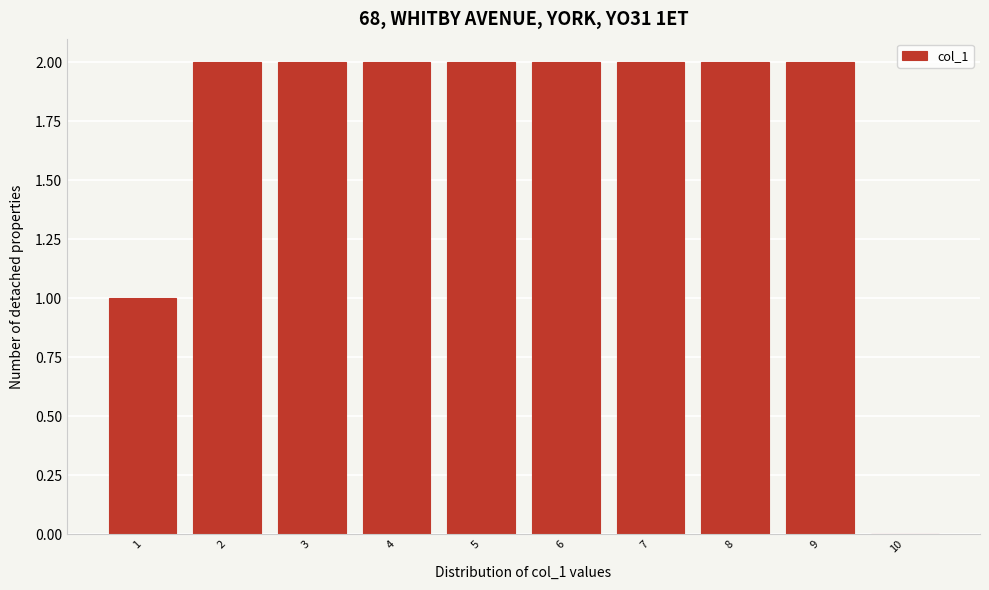

What is the height of the bar covering 1.5 to 2.5 on the x-axis? The values are not printed on the chart, so give them approximately, as read against the axis.

2